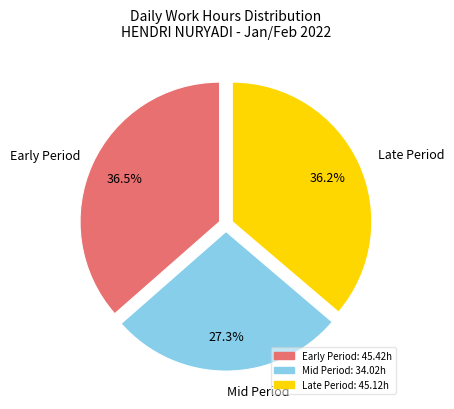

Approximately how many times larger is the value at Late Period compared to Mid Period?

1.3